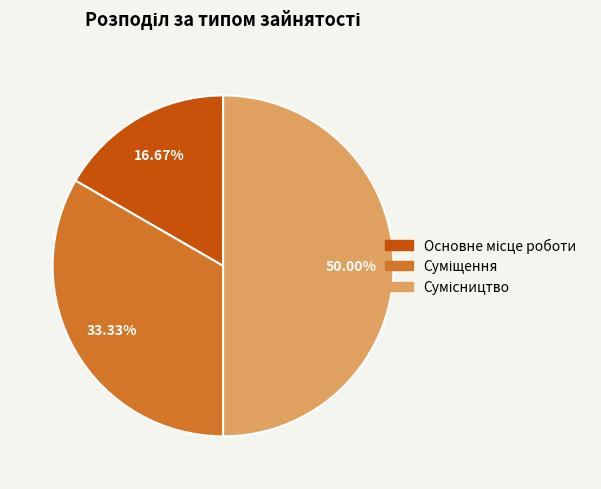

How many segments does this pie chart have?

3